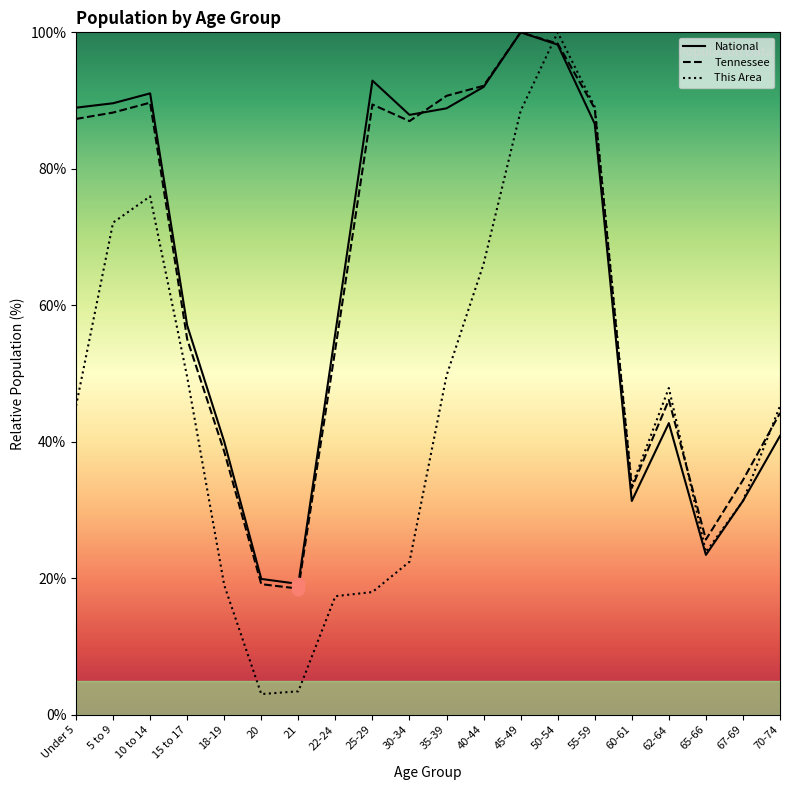

At which category is the sum across all series the highest?

50-54